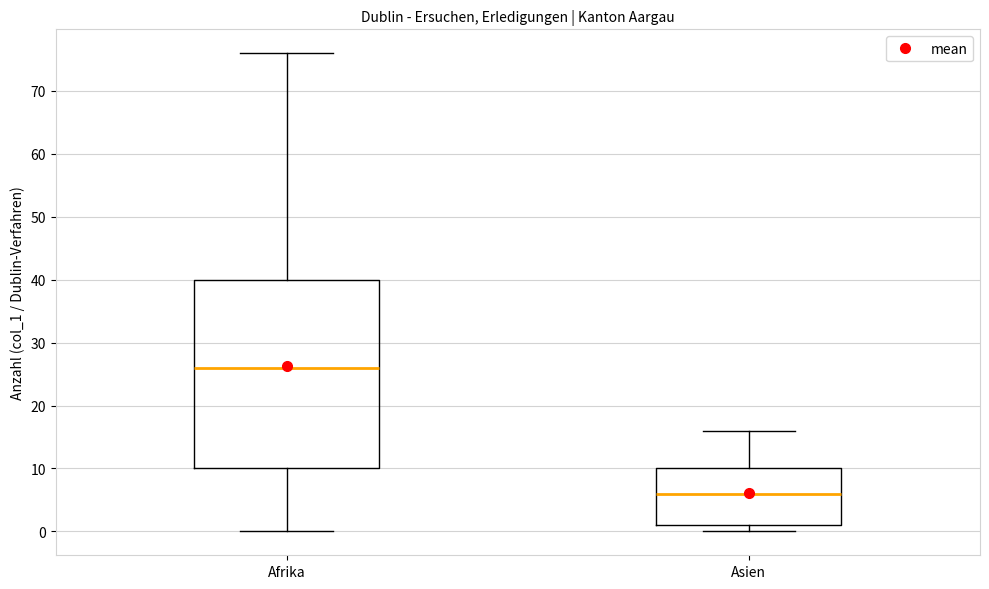

Comparing the boxes themselves (not the whiskers), which one is the tallest?

Afrika